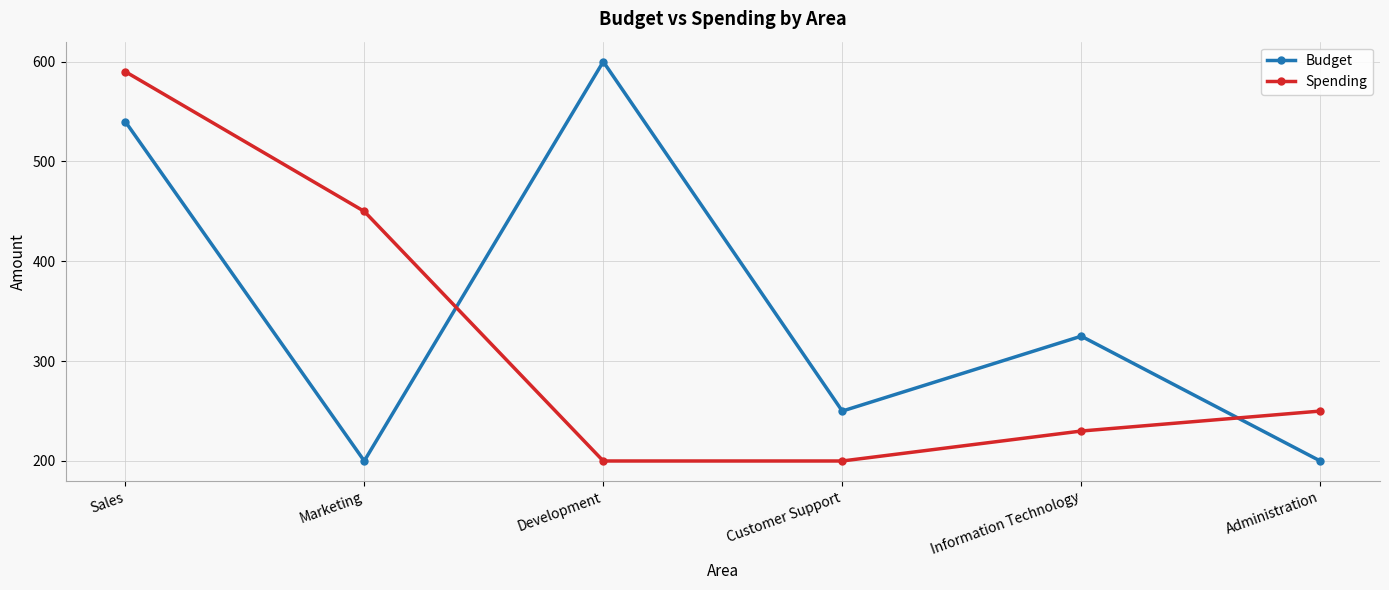

How many lines are shown in the chart?

2